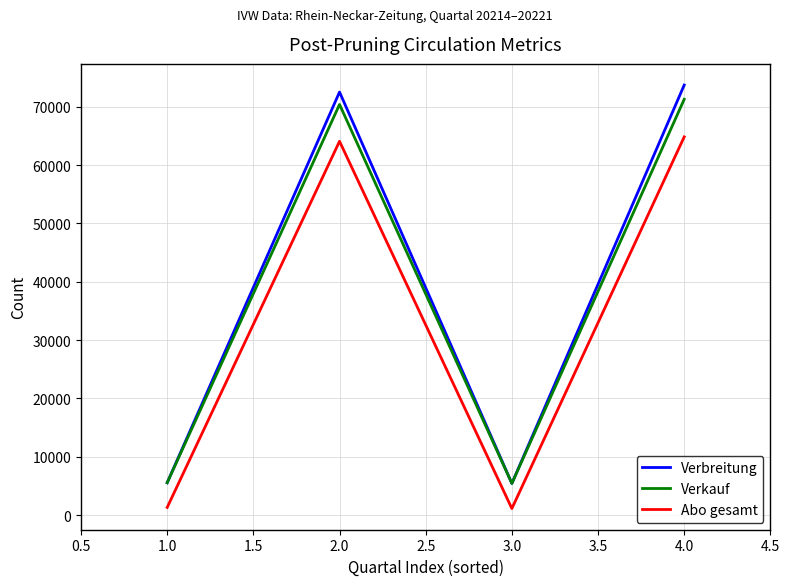

True or false: Abo gesamt and Verbreitung intersect in this chart.

False